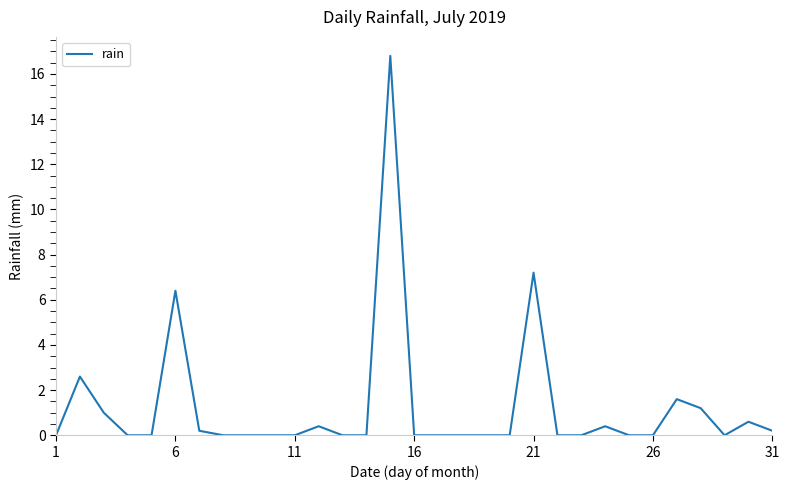

Reading right to left, what are all the values shown in this chart?

0.2	0.6	0.0	1.2	1.6	0.0	0.0	0.4	0.0	0.0	7.2	0.0	0.0	0.0	0.0	0.0	16.8	0.0	0.0	0.4	0.0	0.0	0.0	0.0	0.2	6.4	0.0	0.0	1.0	2.6	0.0